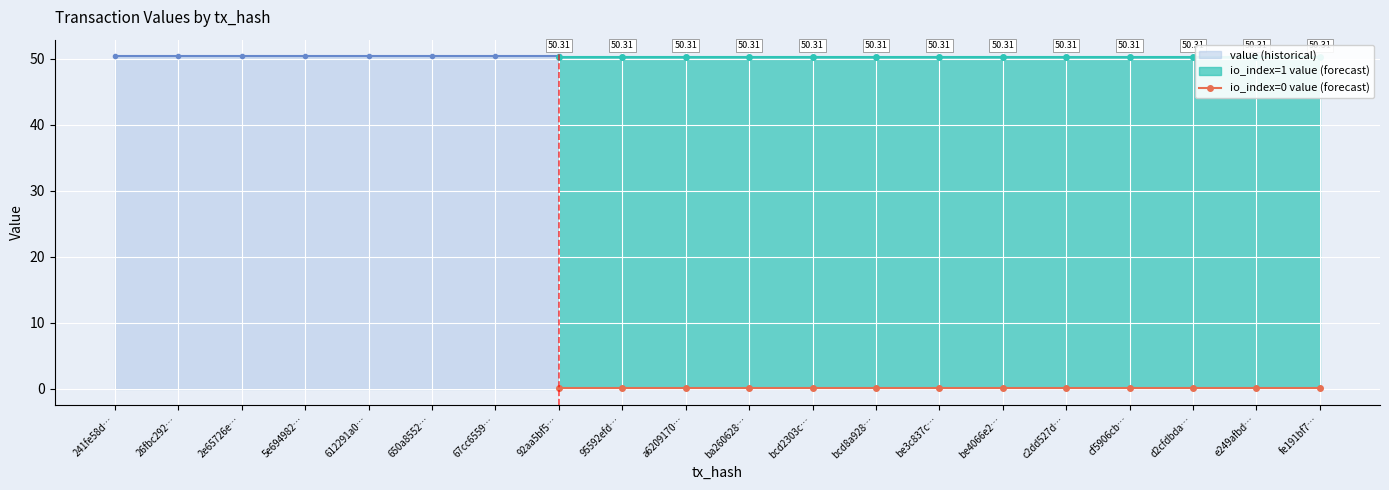

The io_index series shows -0.5 at 0. True or false?

False